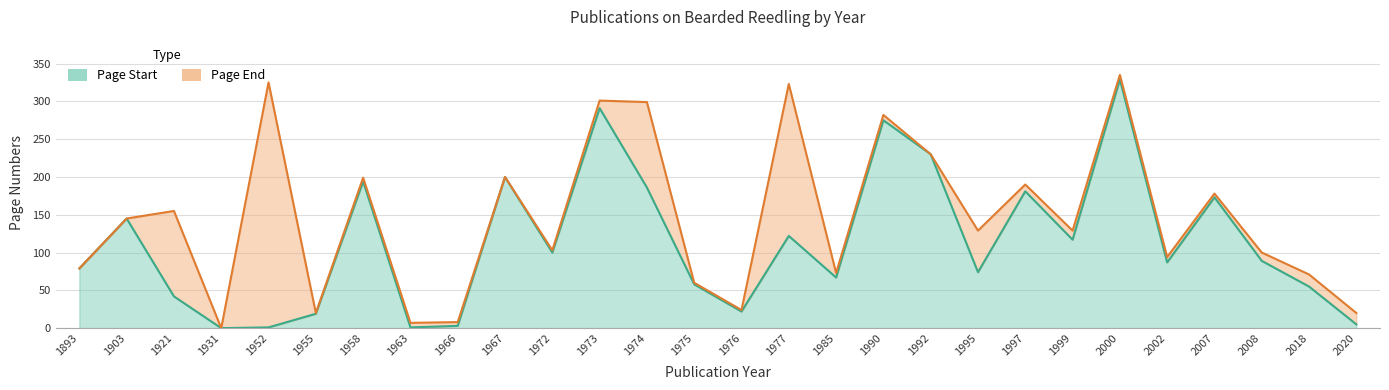

Where is the first local minimum for Page End?

1931